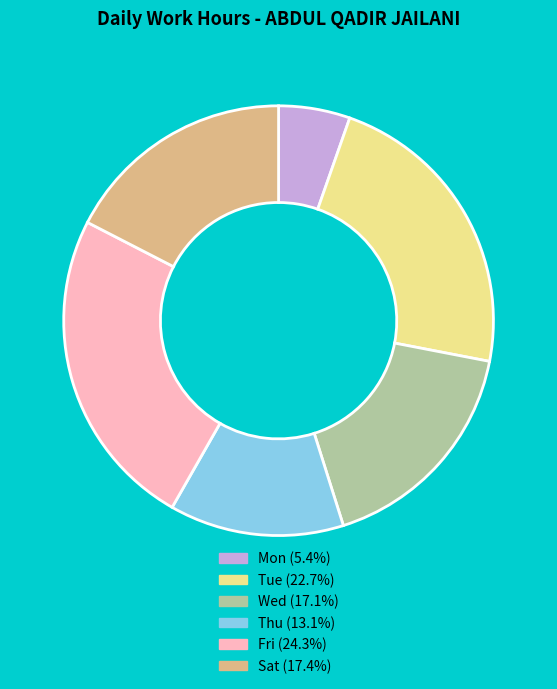

Is there any slice that represents more than half of the pie?

No